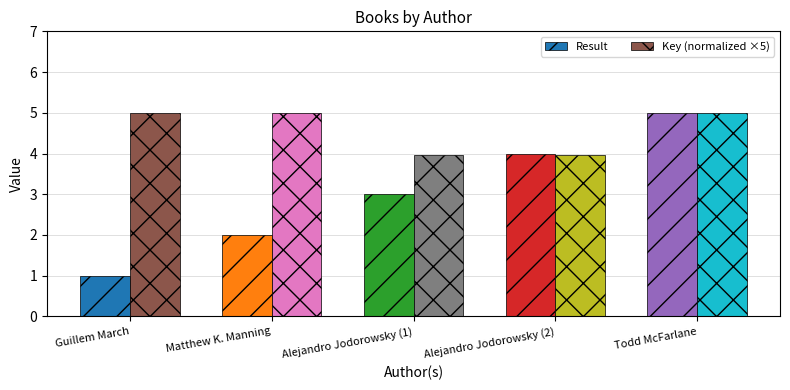

Reading right to left, list all the values displayed in this chart.

Result: 5.0	4.0	3.0	2.0	1.0
Key (normalized ×5): 5.0	4.0	4.0	5.0	5.0